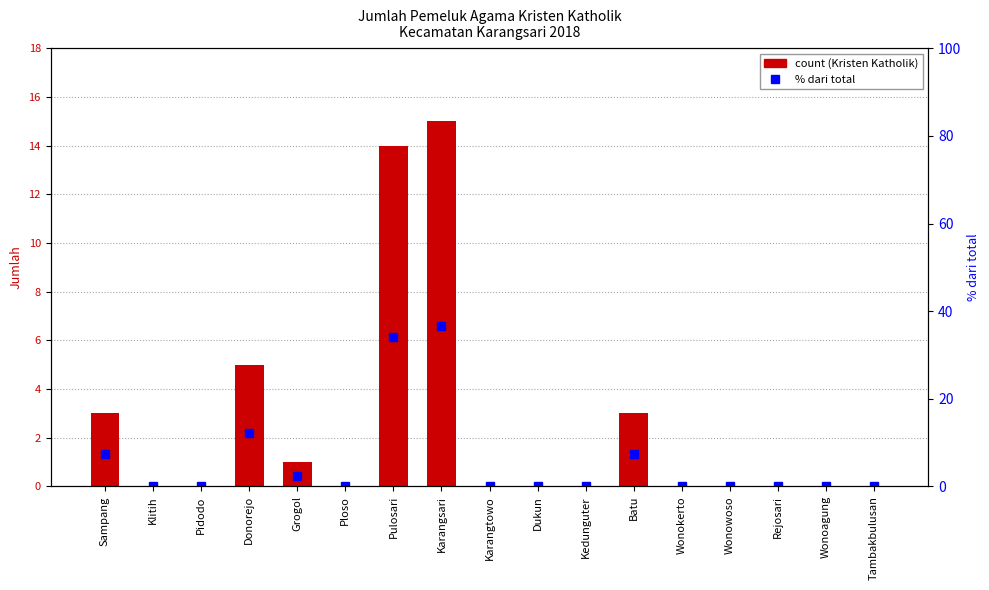

Rank the series at Batu from highest to lowest value.

% dari total, KRISTEN KATHOLIK